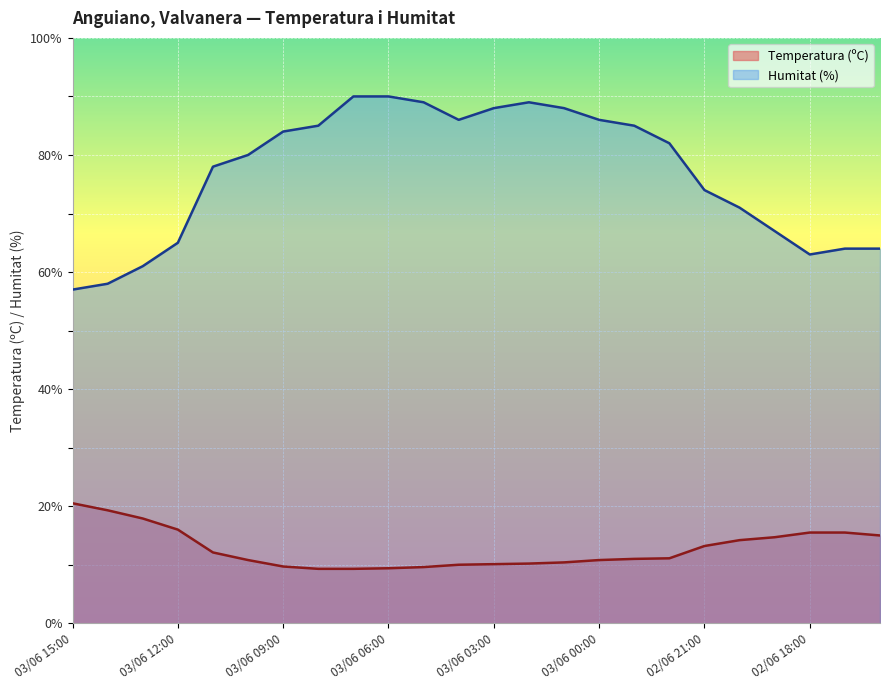

List the labels in order of Humitat (%) value, smallest first.

03/06 15:00, 03/06 14:00, 03/06 13:00, 02/06 18:00, 02/06 17:00, 02/06 16:00, 03/06 12:00, 02/06 19:00, 02/06 20:00, 02/06 21:00, 03/06 11:00, 03/06 10:00, 02/06 22:00, 03/06 09:00, 03/06 08:00, 02/06 23:00, 03/06 04:00, 03/06 00:00, 03/06 03:00, 03/06 01:00, 03/06 05:00, 03/06 02:00, 03/06 07:00, 03/06 06:00